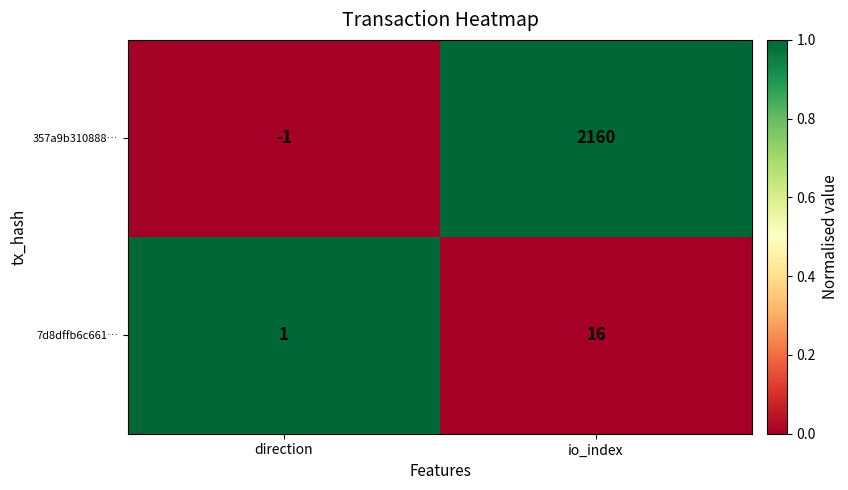

What is the difference between the maximum and minimum values in the 357a9b310888… series?

2161